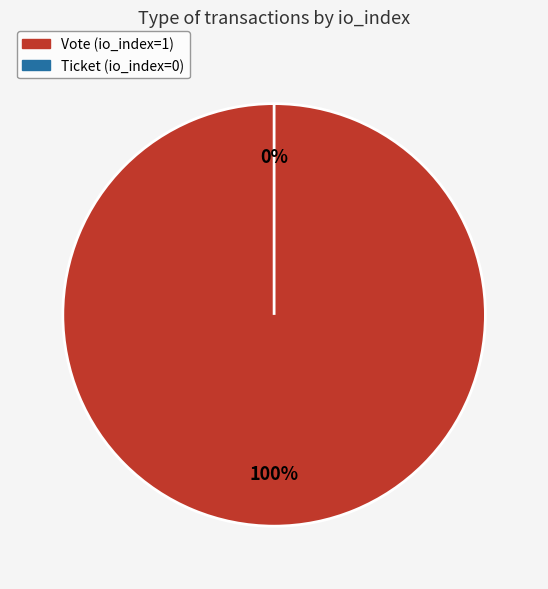

Combined, what portion of the pie is Vote (io_index=1) and Ticket (io_index=0)?

100.0%